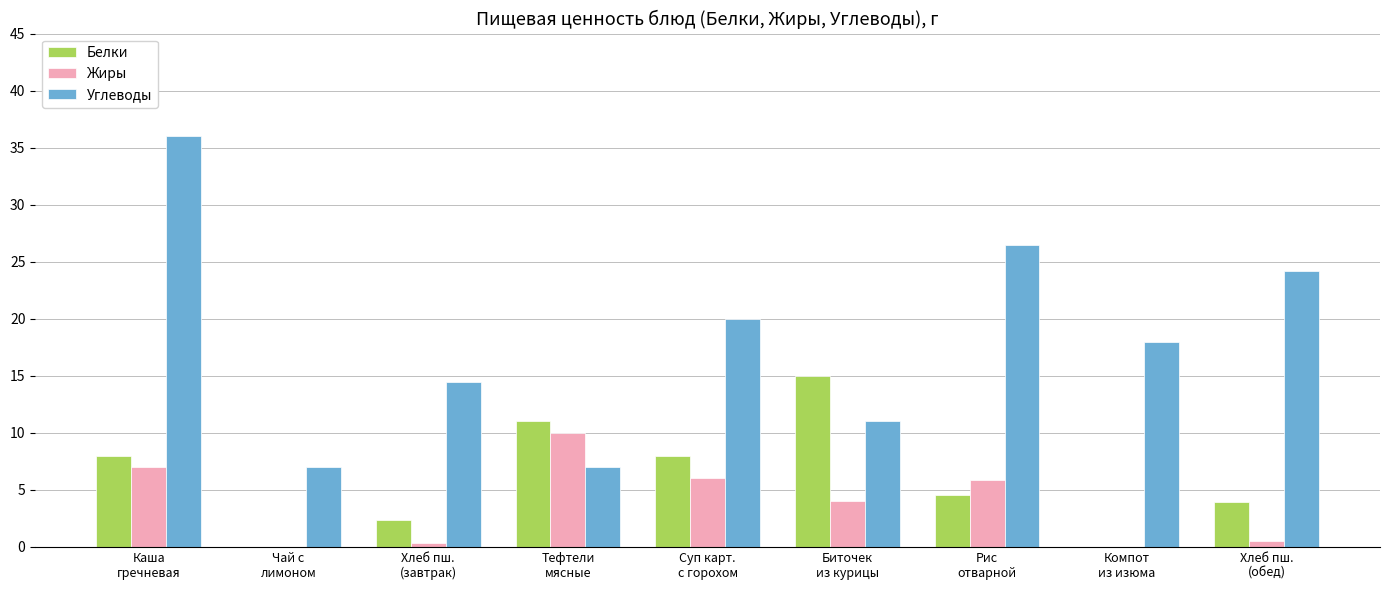

Does the chart contain stacked bars?

No